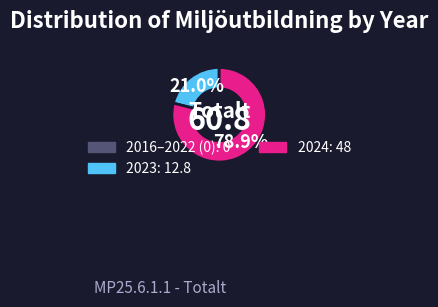

Is there any slice that represents more than half of the pie?

Yes